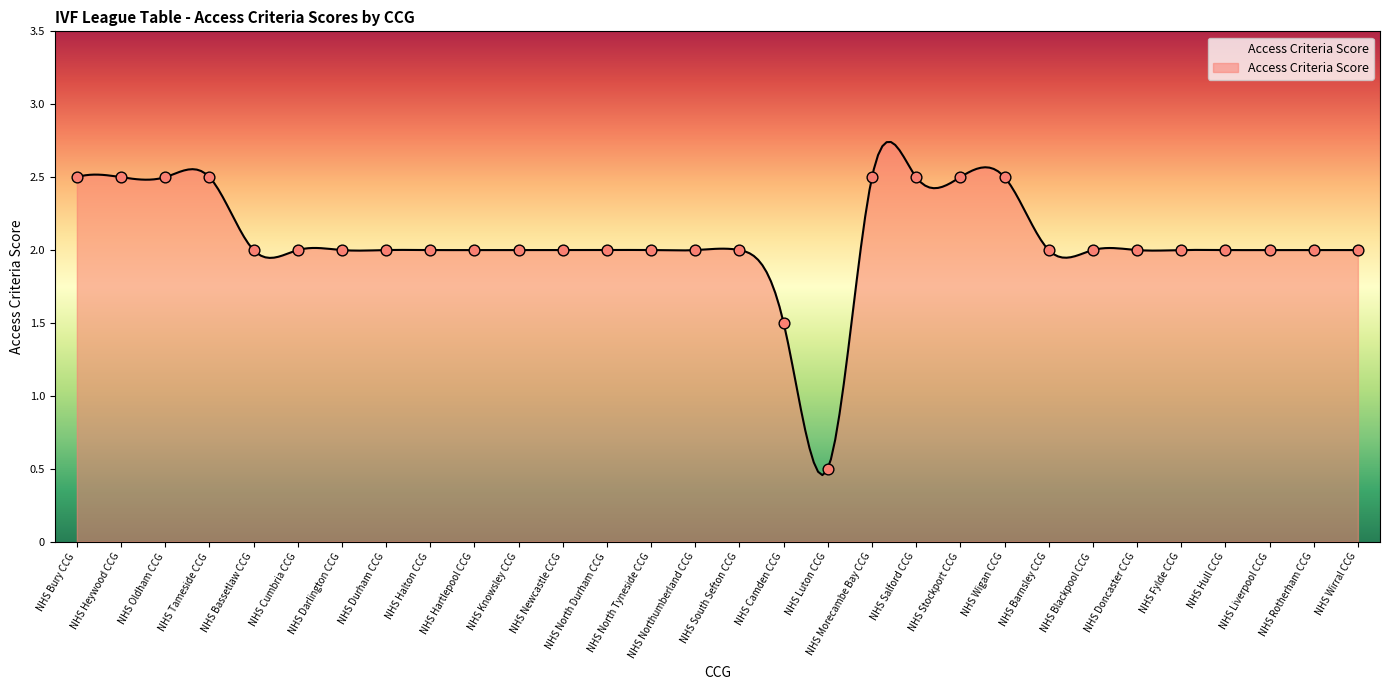

What is the change in value from NHS Heywood CCG to NHS Northumberland CCG?

-0.5